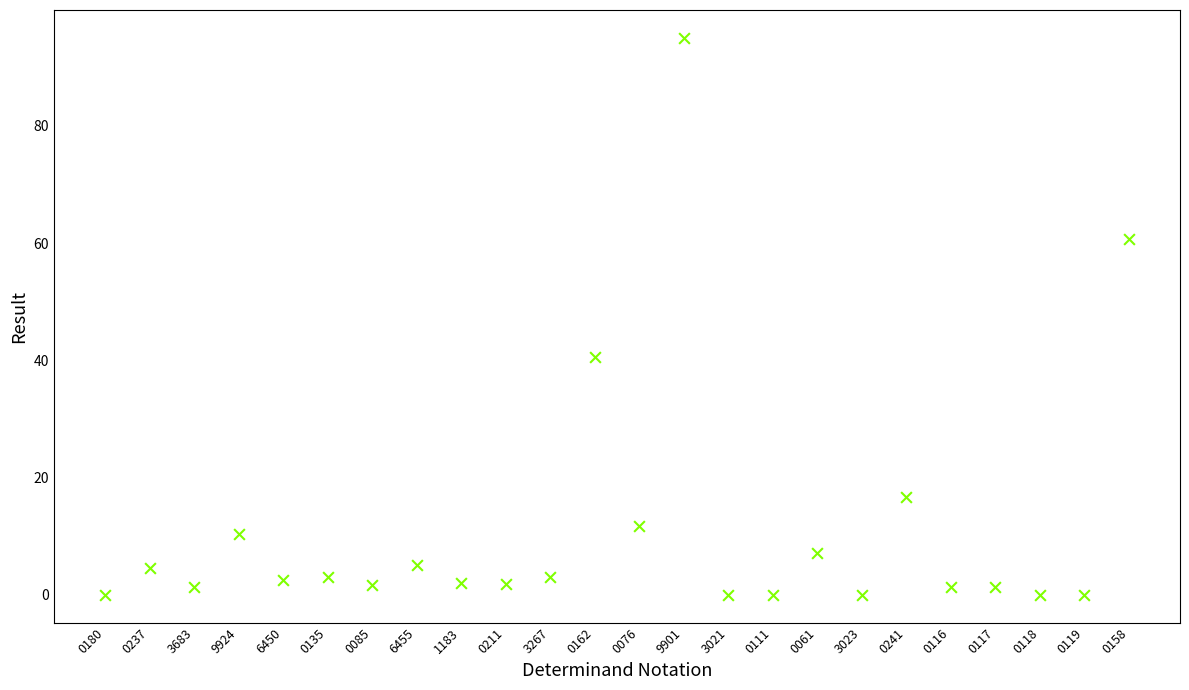

What Y value in the scatter plot is closest to 47?

40.5